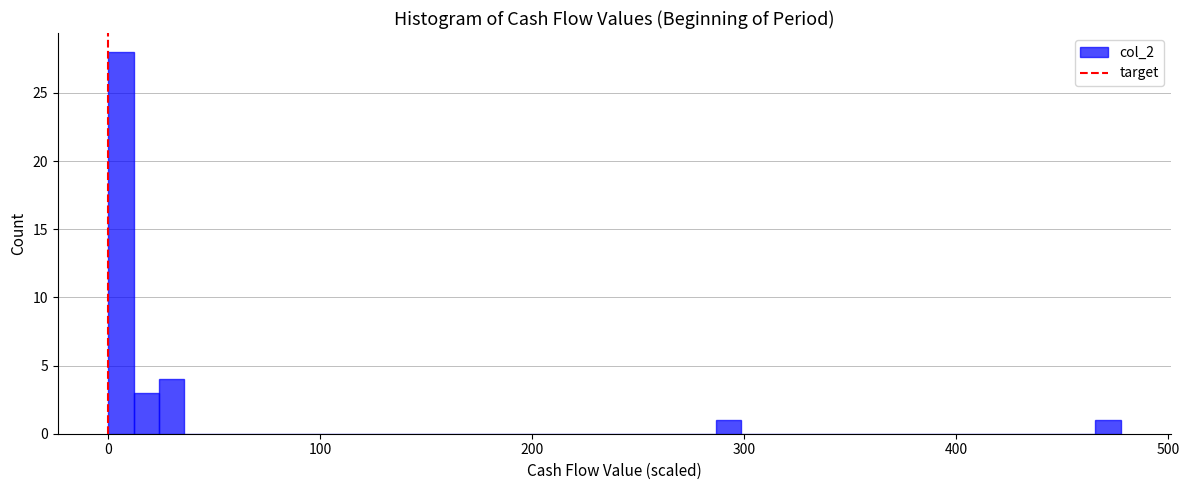

Read against the x-axis, roughly where is the centre of the tallest bar?

10